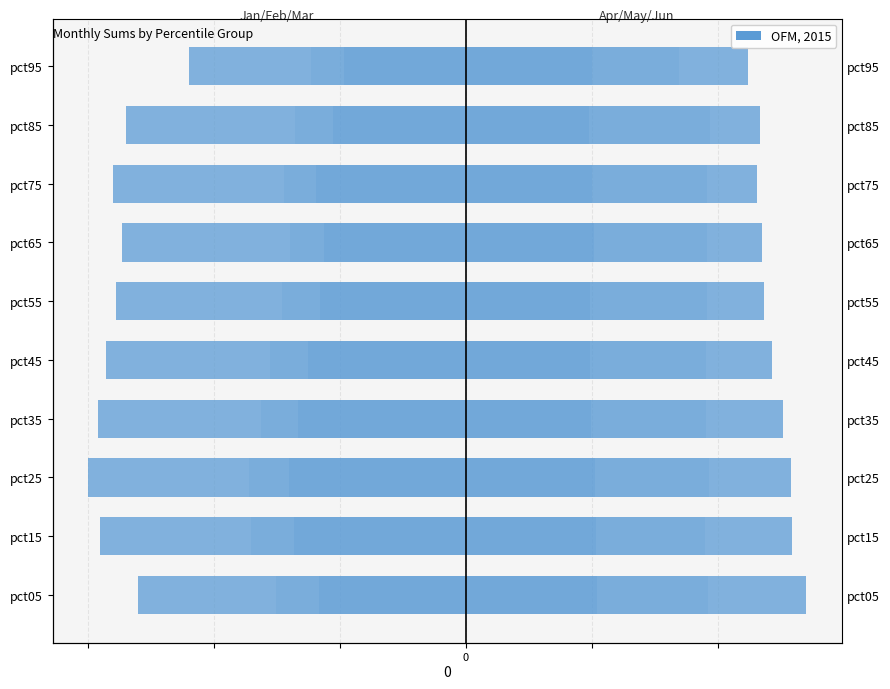

Are the bars grouped side by side (vs. stacked)?

Yes